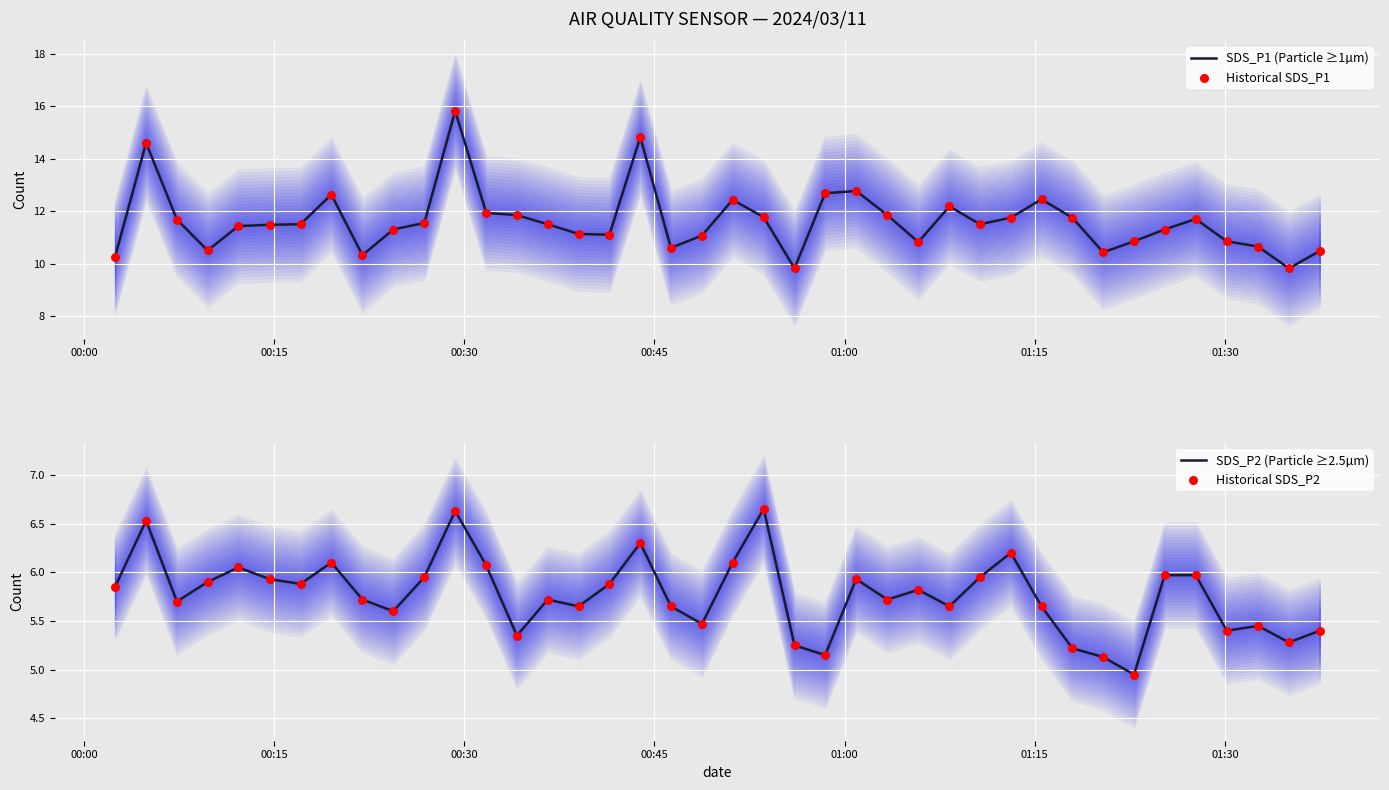

Which series has the widest spread of Y values?

SDS_P1 (Particle ≥1µm)